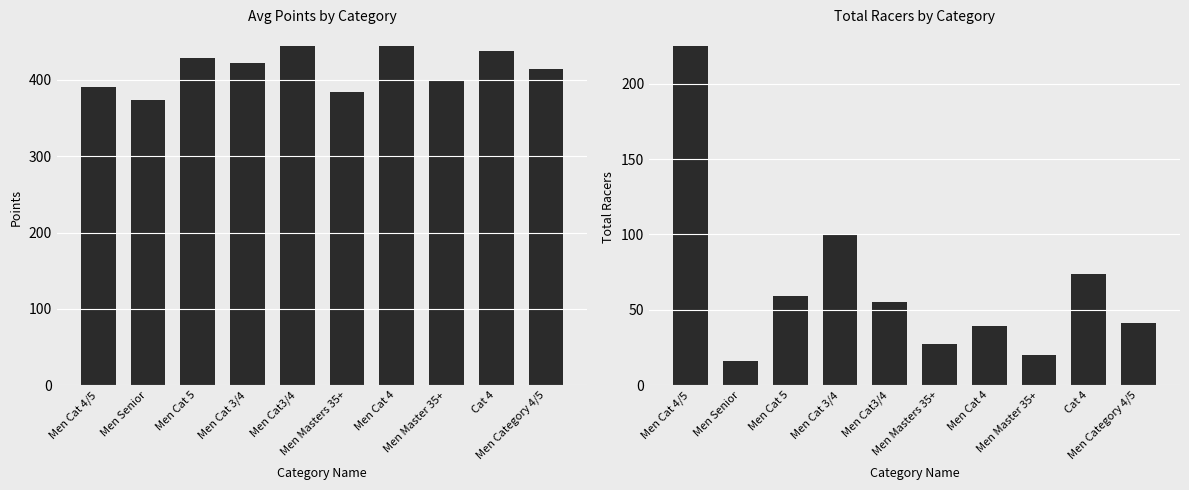

How many data points in Avg Points are less than 421?

5